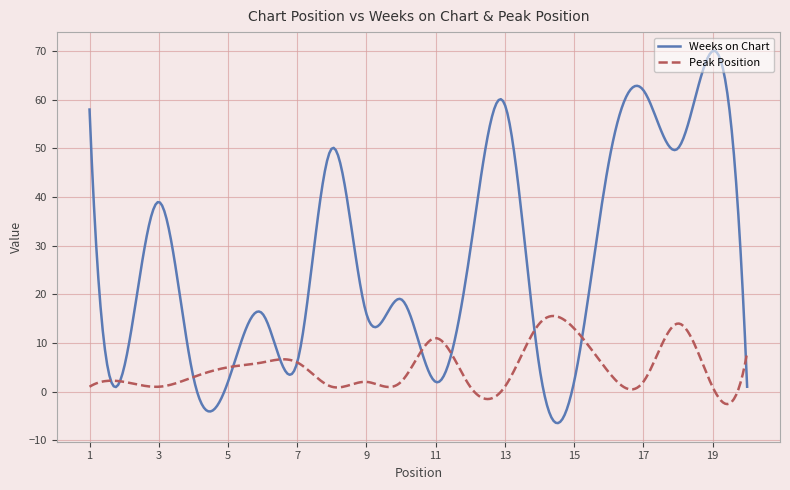

What is the greatest value displayed?

70.1